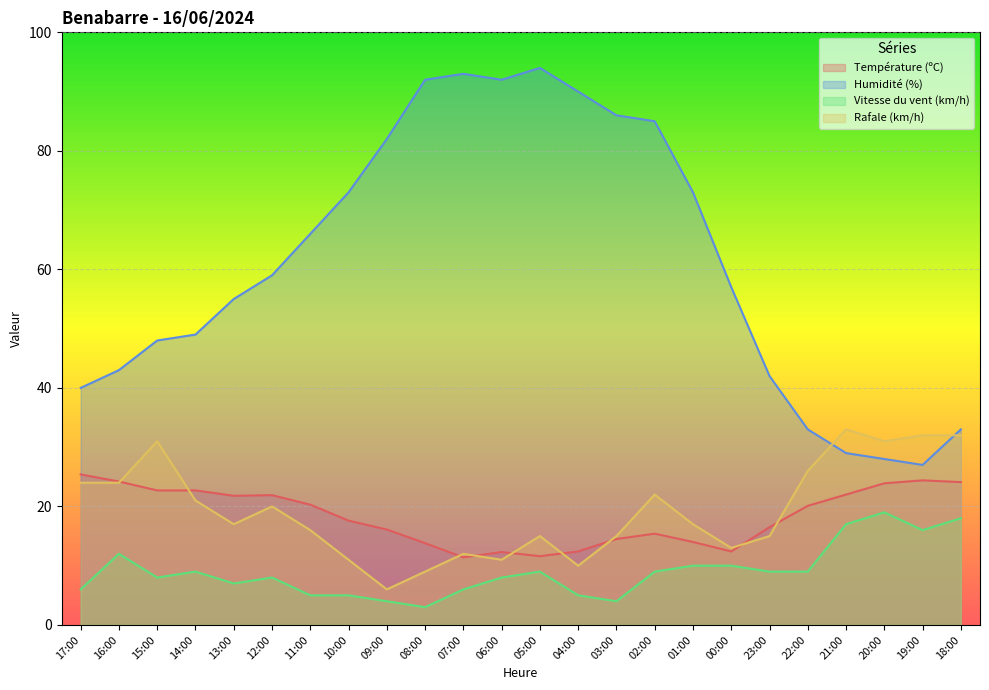

How many data points does each series have?

24